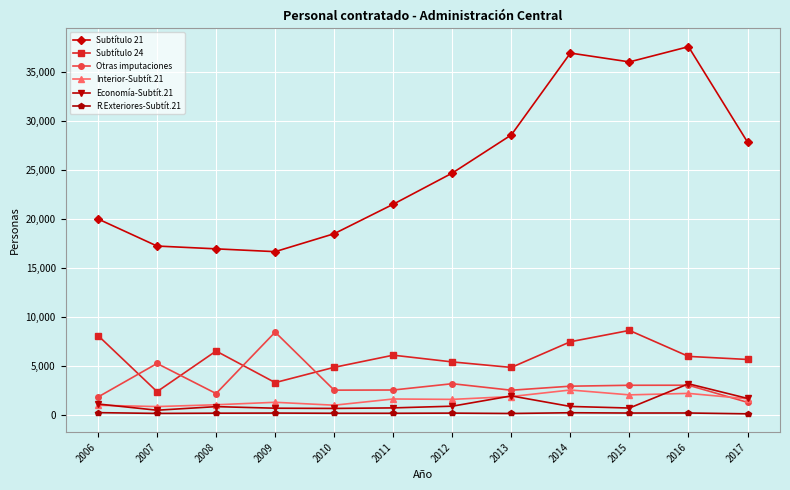

The value of Subtítulo 24 at 2014 is 7437. True or false?

True